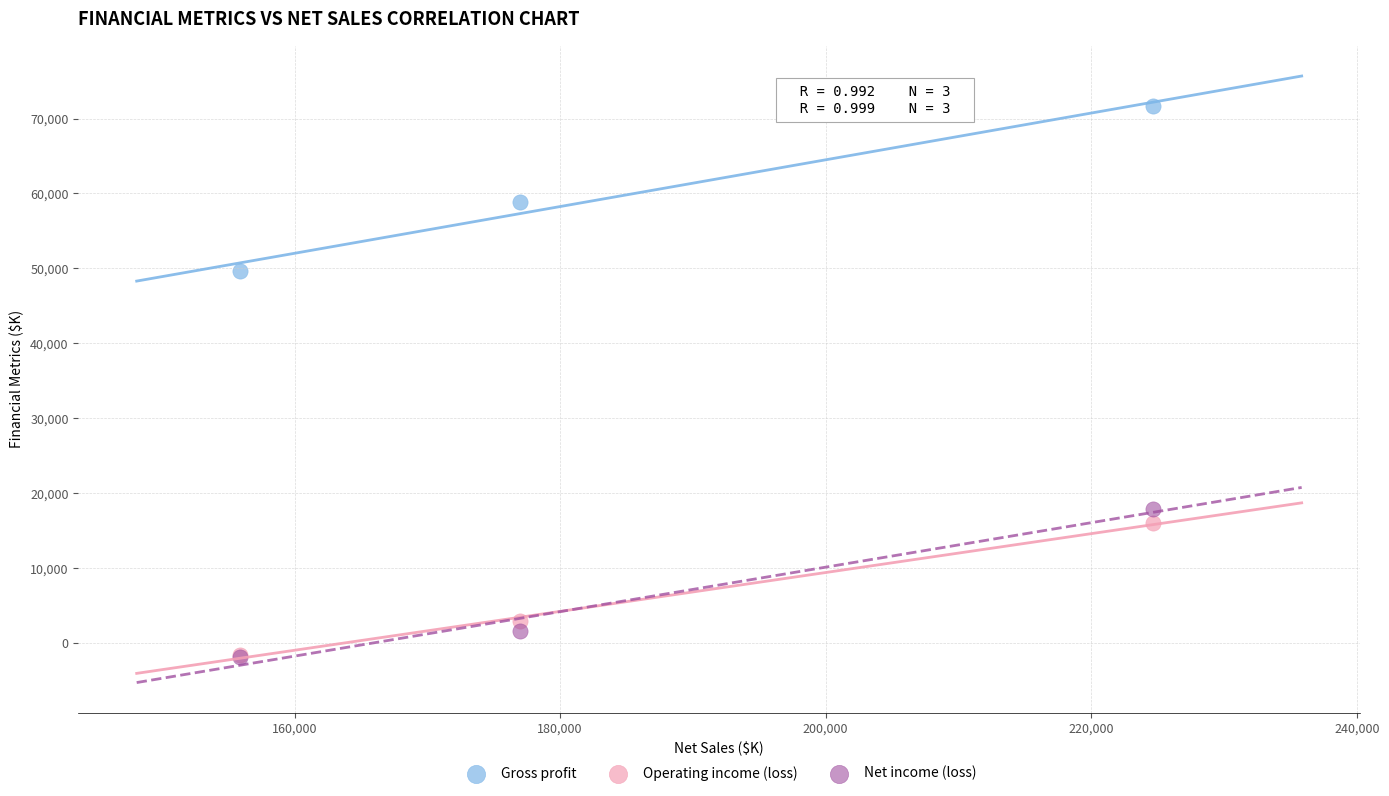

In the Operating income (loss) series, what Y value is closest to 7150?

2887